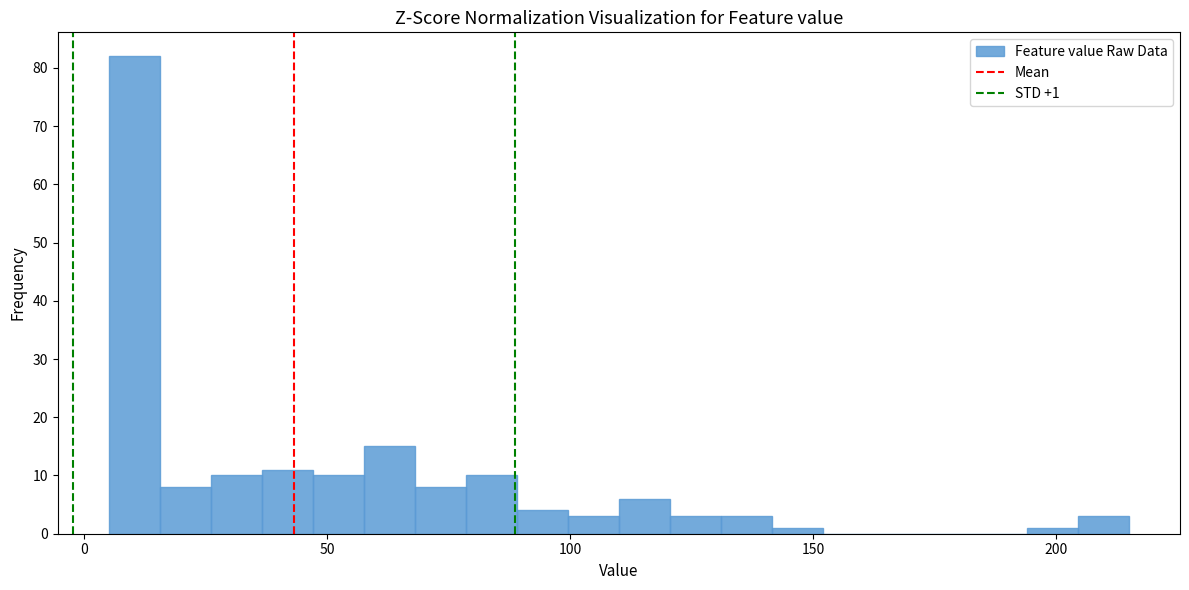

Around what value on the x-axis is the tallest bar? Give the approximate position of its centre, as read against the axis.

10